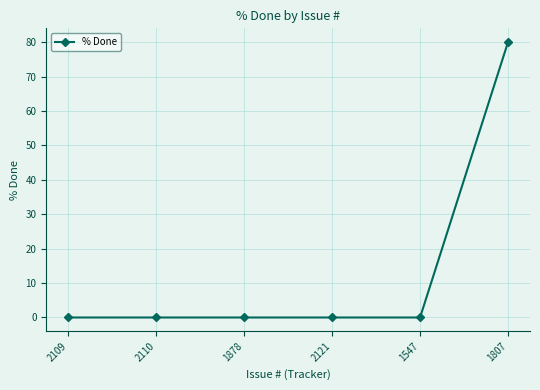

True or false: the data has more than 2 interior local peaks.

False